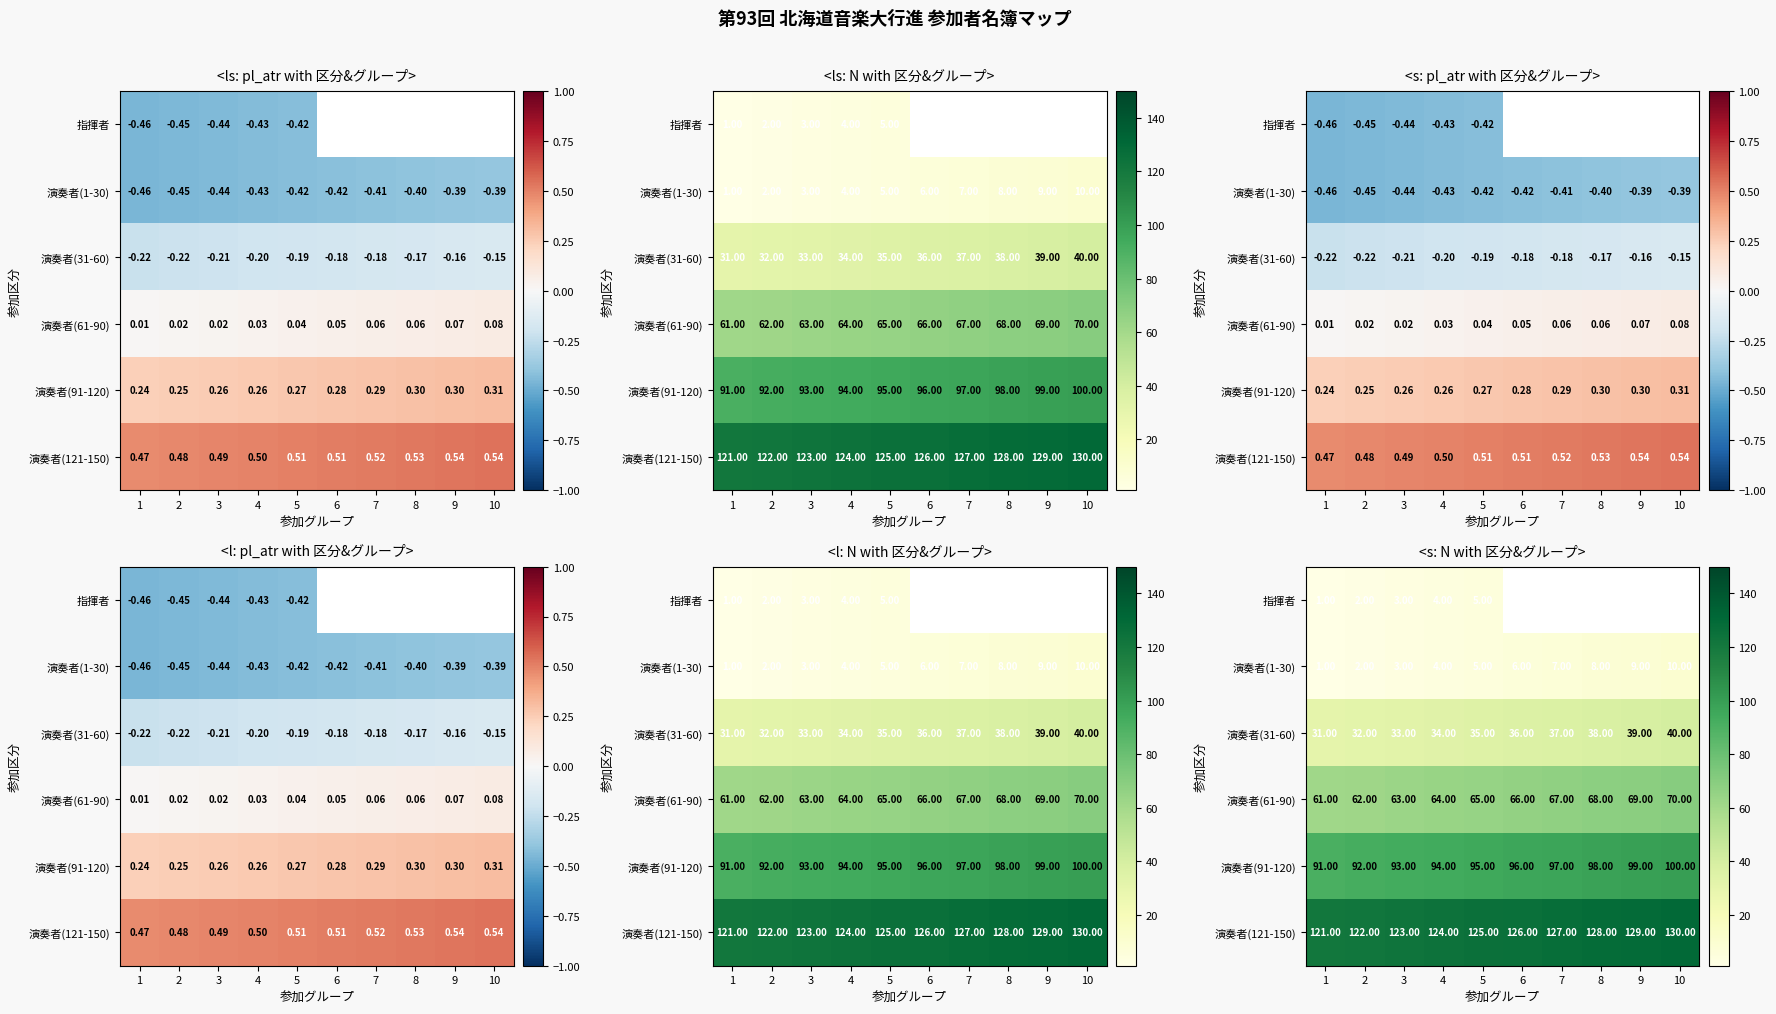

Rank the categories by 演奏者(121-150) value from lowest to highest.

1, 2, 3, 4, 5, 6, 7, 8, 9, 10